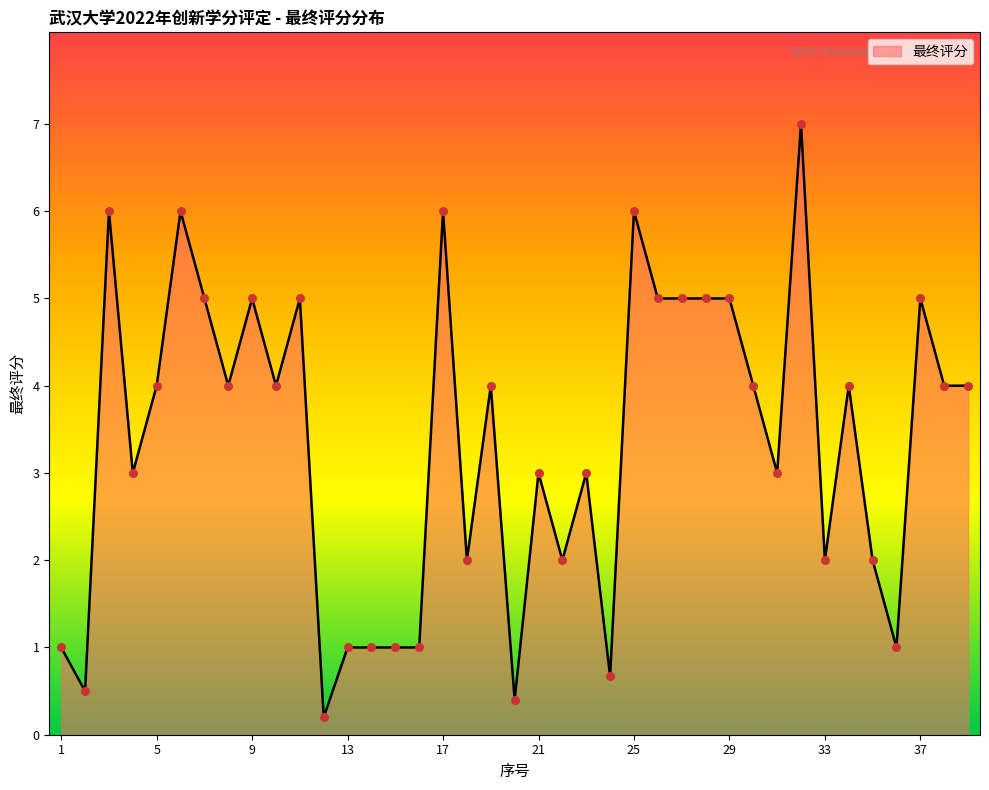

What is the maximum value shown in the chart?

7.0